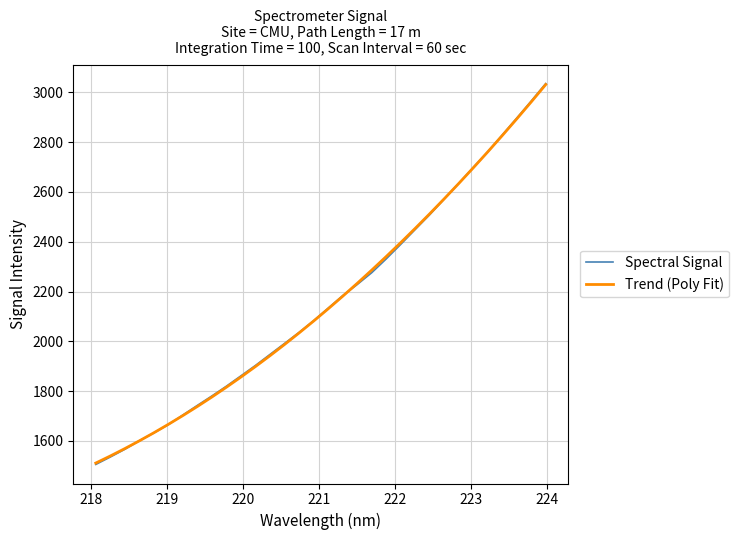

Which series has the largest range (max minus min)?

Spectral Signal